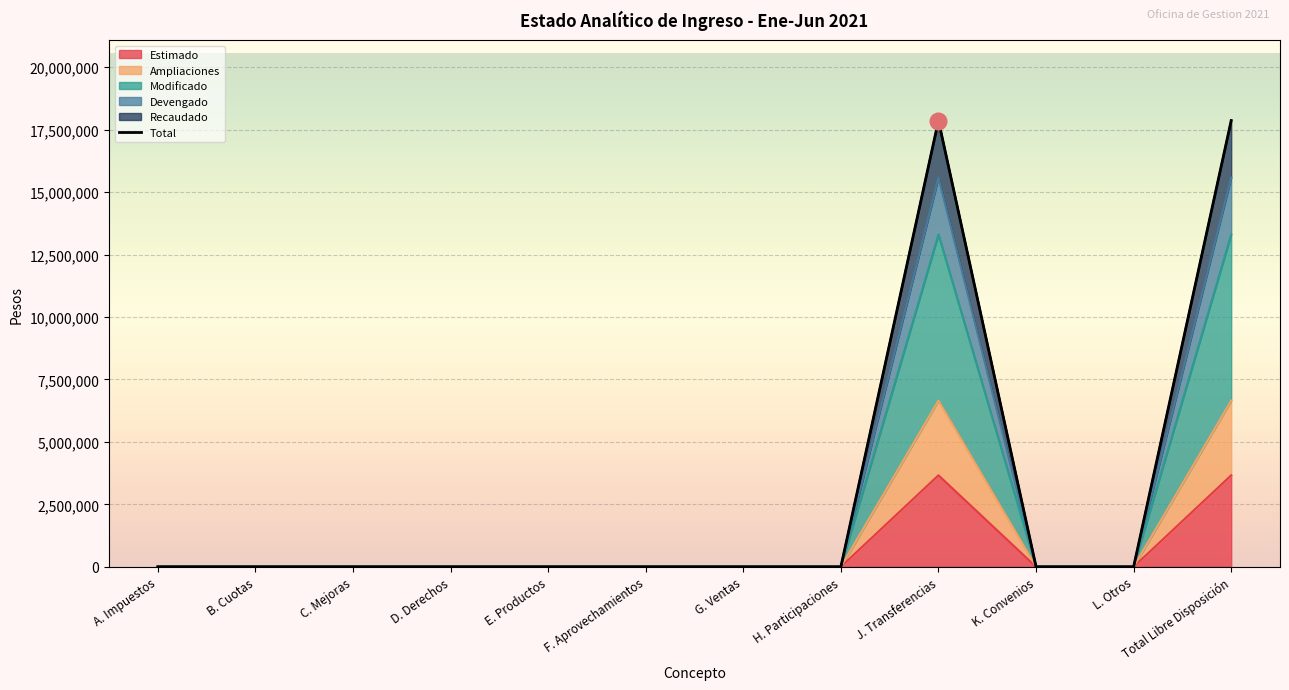

At which label is Estimado closest to 1831961?

A. Impuestos